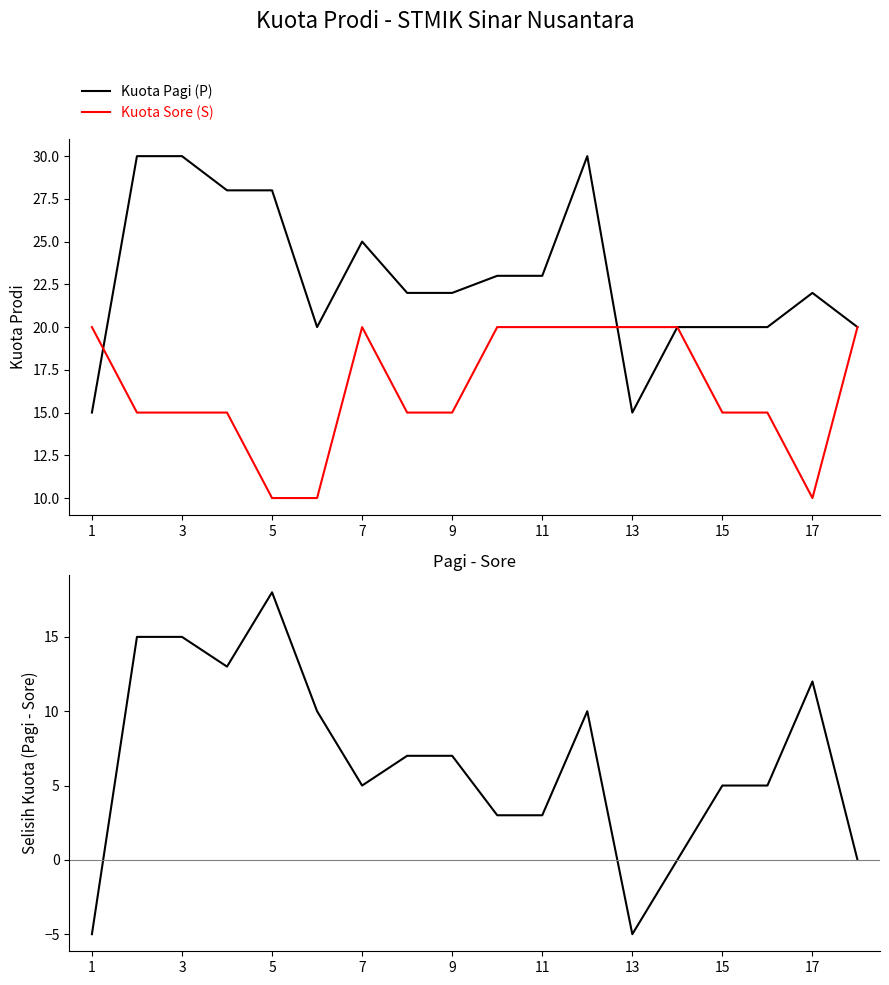

How many categories are shown in the chart?

18